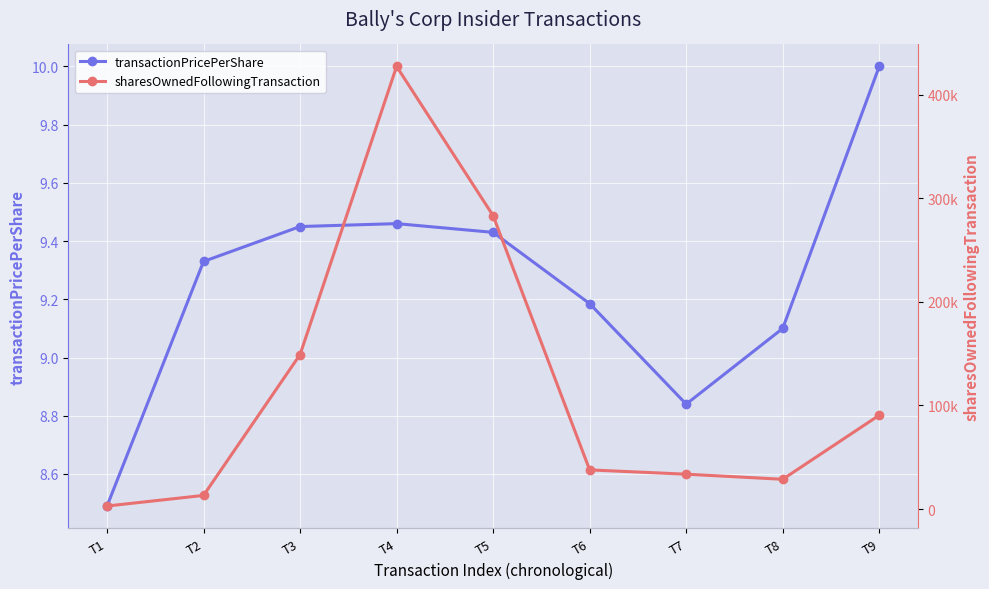

Reading left to right, extract all data points from this chart.

transactionPricePerShare: T1=8.5	T2=9.3	T3=9.4	T4=9.5	T5=9.4	T6=9.2	T7=8.8	T8=9.1	T9=10.0
sharesOwnedFollowingTransaction: T1=2900.0	T2=13136.0	T3=149157.0	T4=427398.0	T5=283232.0	T6=37773.0	T7=33624.0	T8=28721.0	T9=90584.0